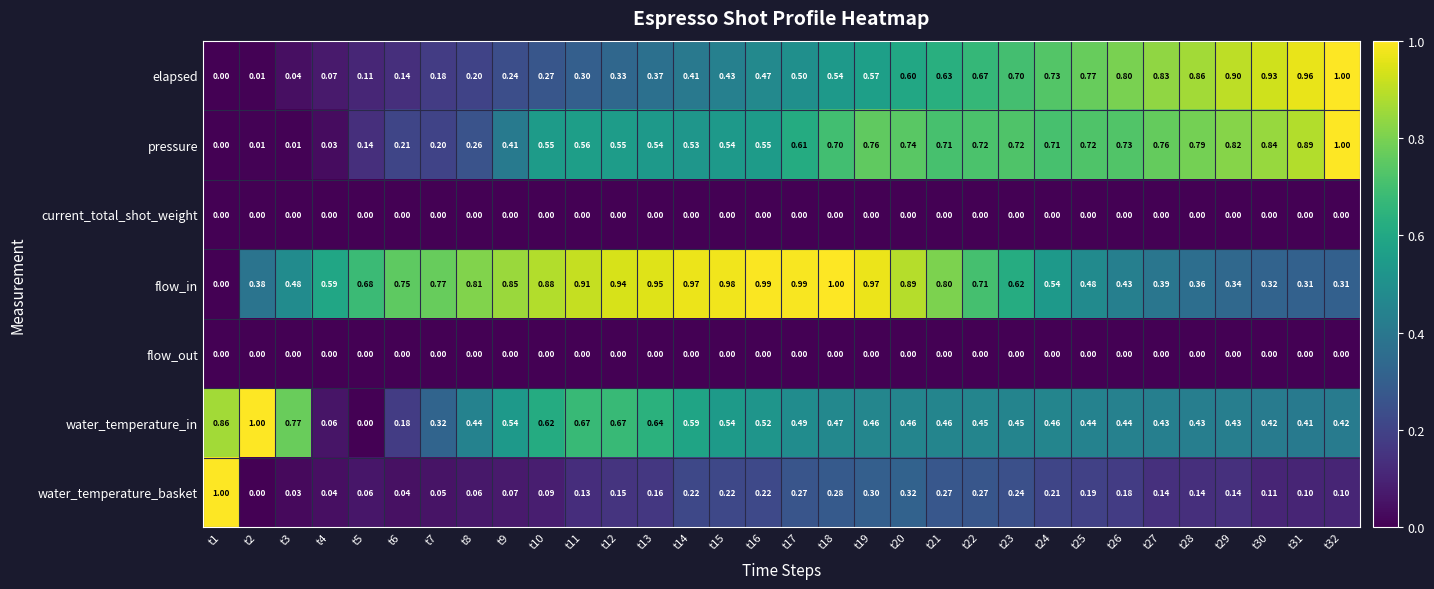

Is the value of flow_in at t24 greater than the value of elapsed at t29?

No